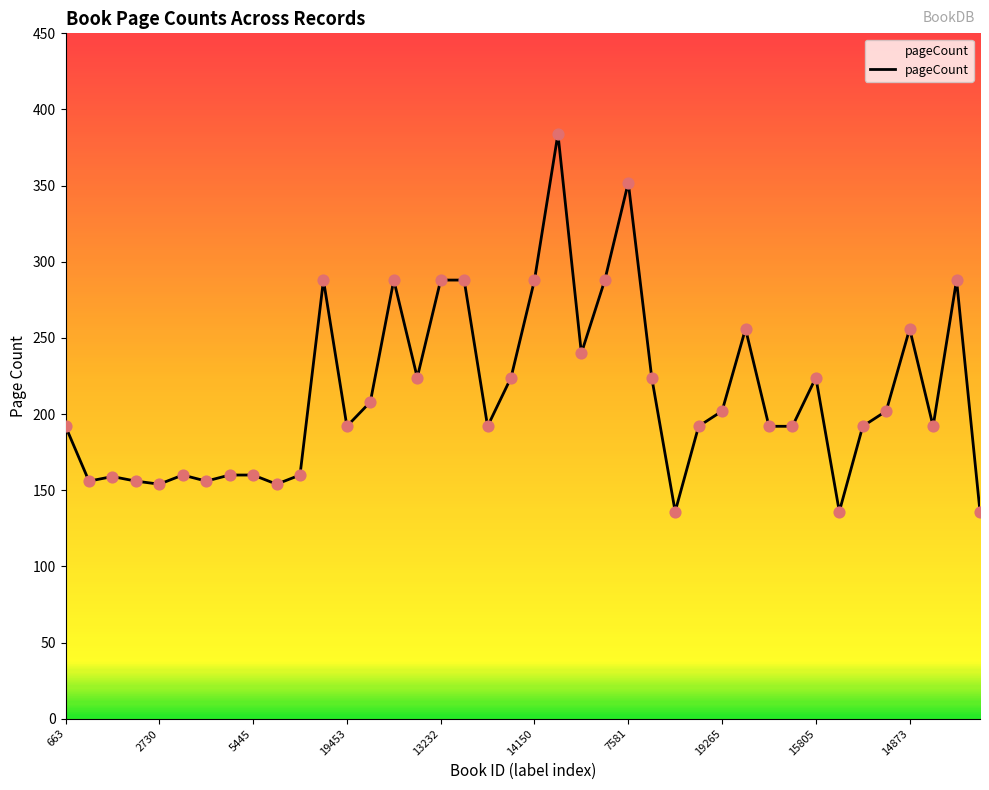

What is the maximum value shown in the chart?

384